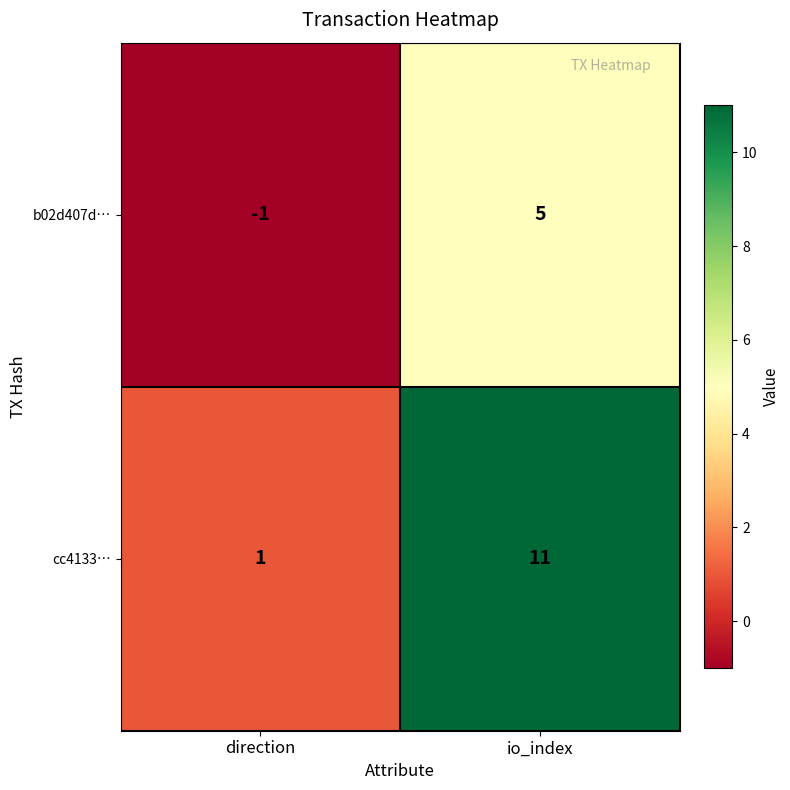

At which label does cc4133… reach its minimum?

direction